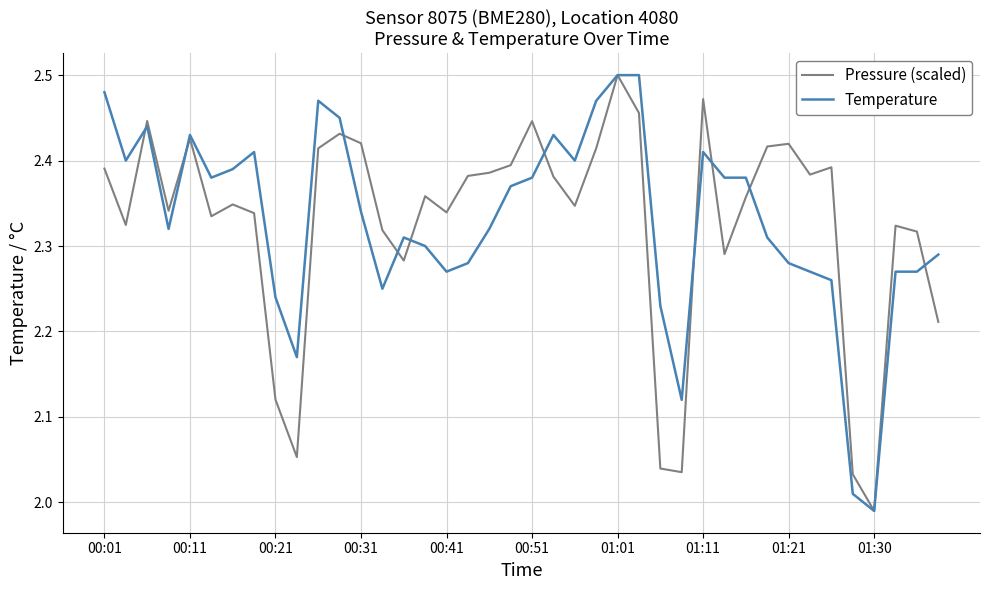

Which category has the lowest value across all series?

01:30